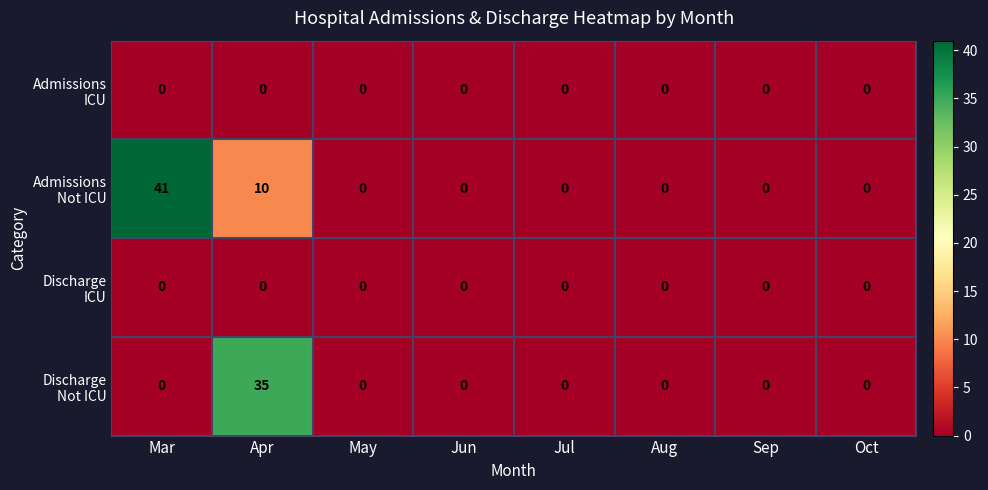

What is the greatest value displayed?

41